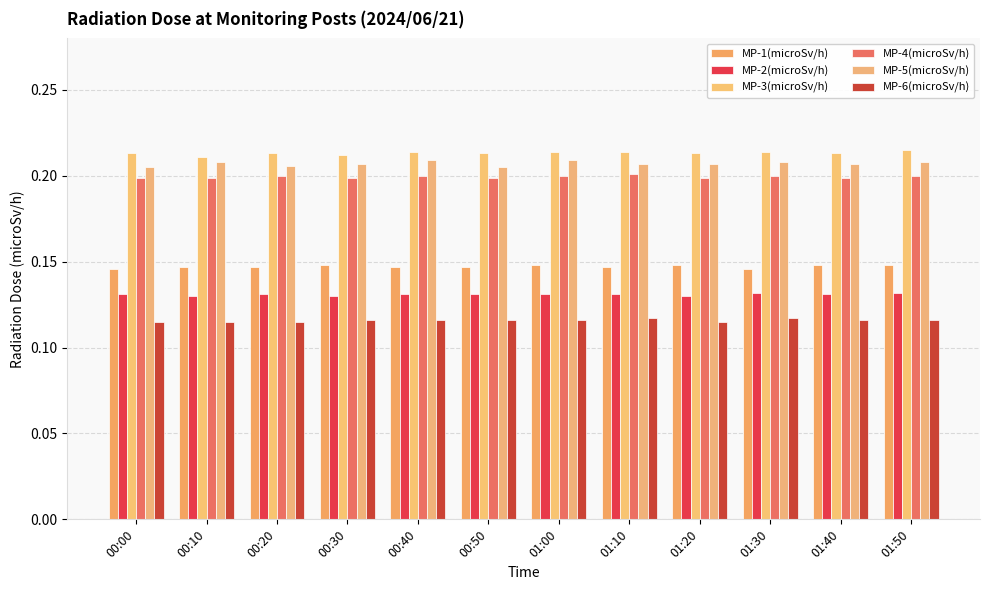

Where is MP-2(microSv/h) nearest to the value 0?

00:10